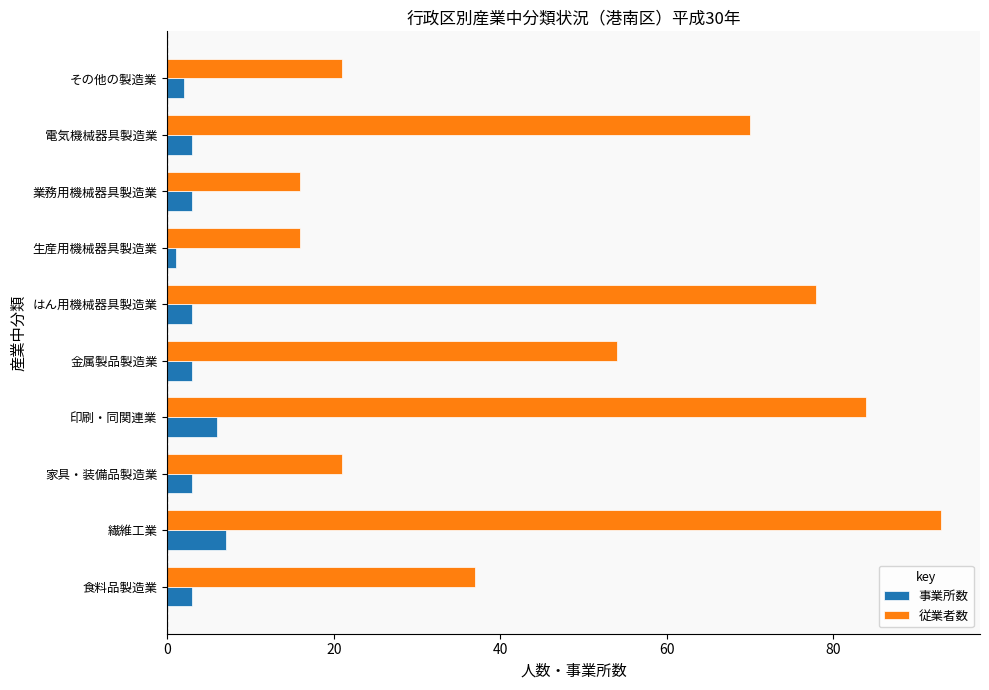

The 事業所数 series shows 6 at 印刷・同関連業. True or false?

True